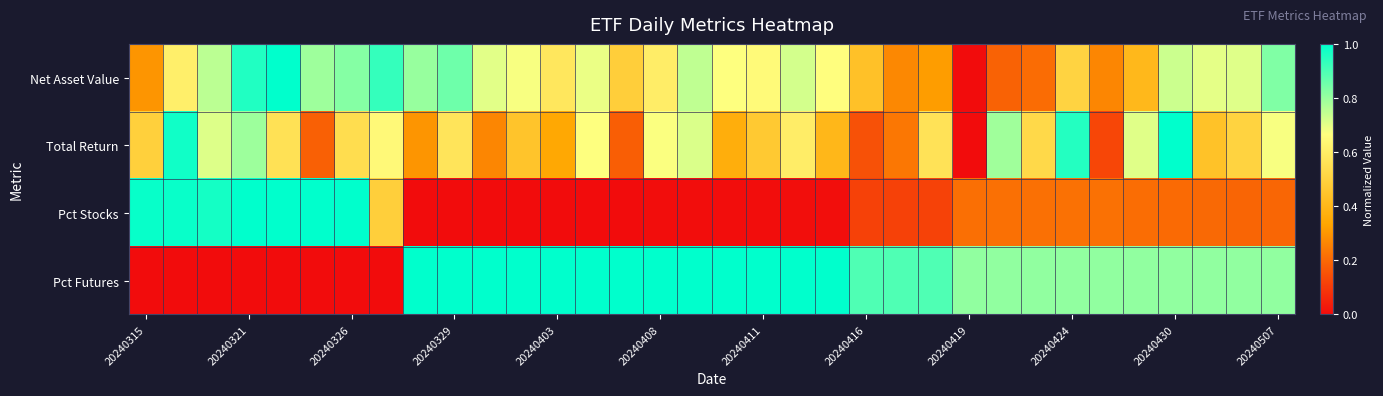

How many distinct data groups are displayed?

4